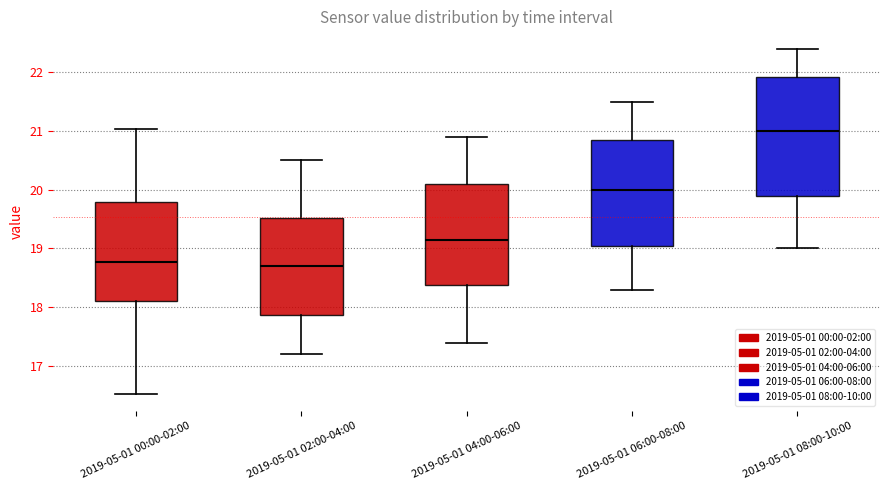

Which box has the highest median line?

2019-05-01 08:00-10:00